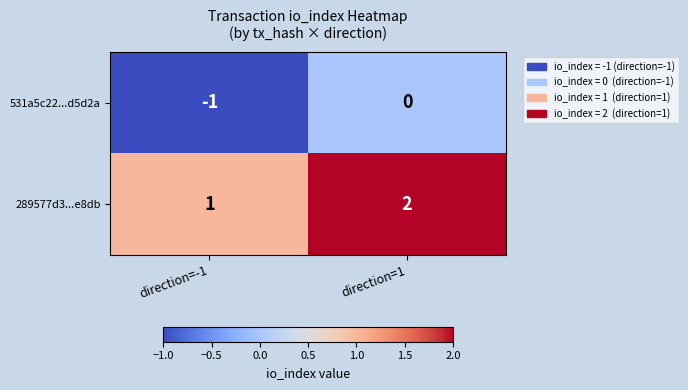

At which category is the sum across all series the highest?

direction=1